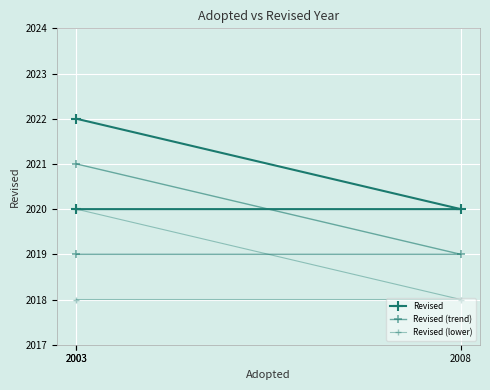

Reading left to right, transcribe all the data shown in this chart.

Revised: 2022	2020	2020
Revised (trend): 2021	2019	2019
Revised (lower): 2020	2018	2018